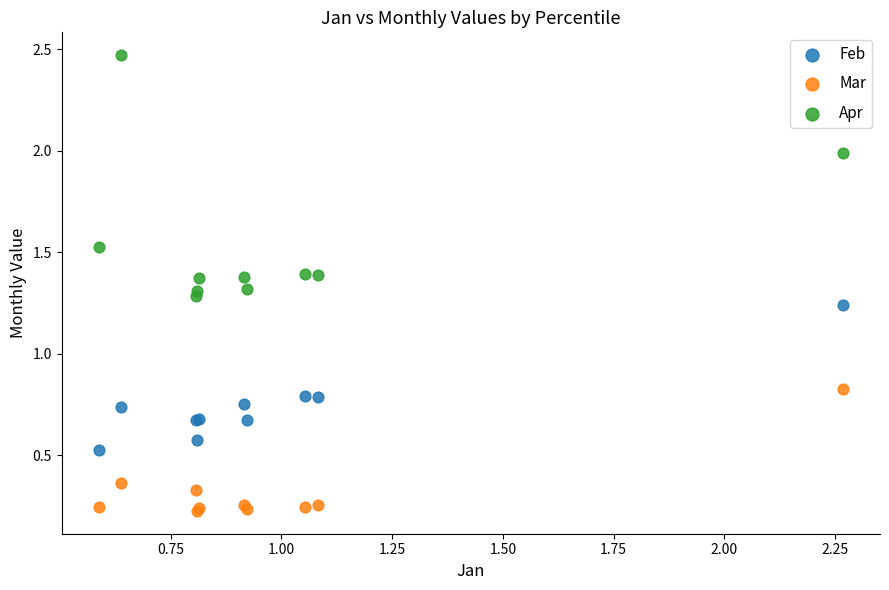

Which series contains the highest Y value?

Apr